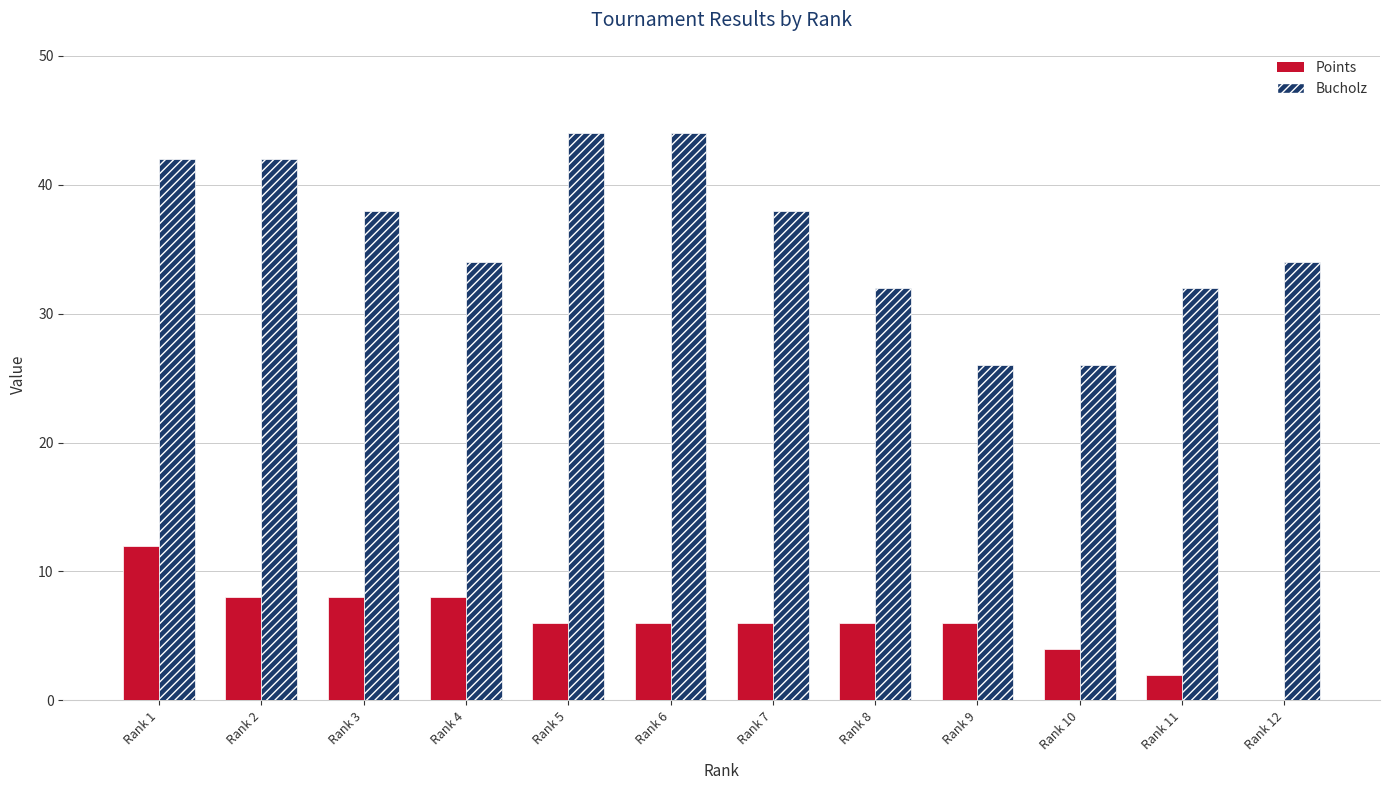

What is the sum of the Points values at Rank 3 and Rank 4?

16